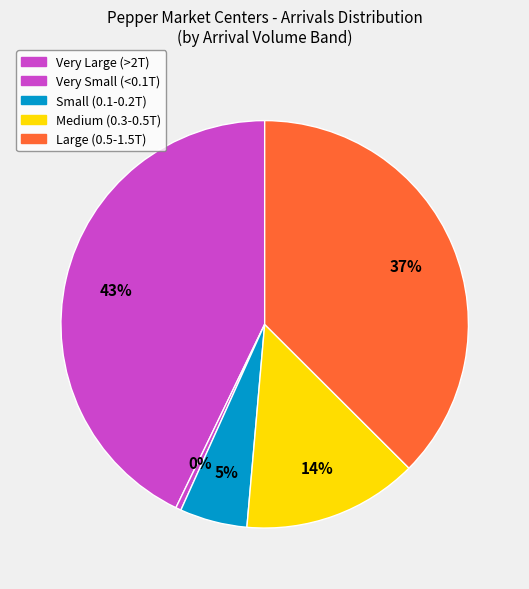

To the nearest percent, what is the average slice percentage?

20%